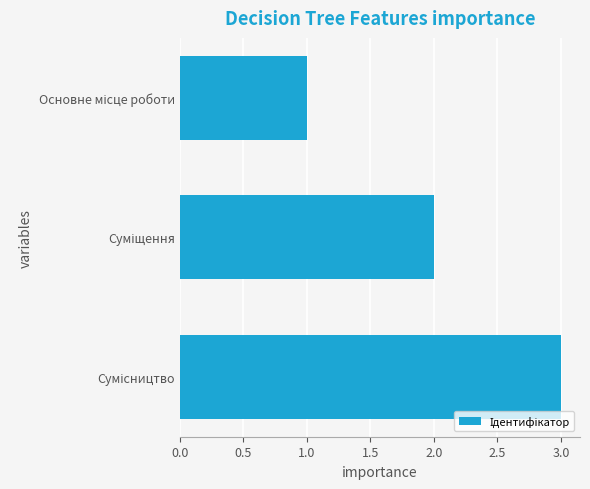

What is the greatest value displayed?

3